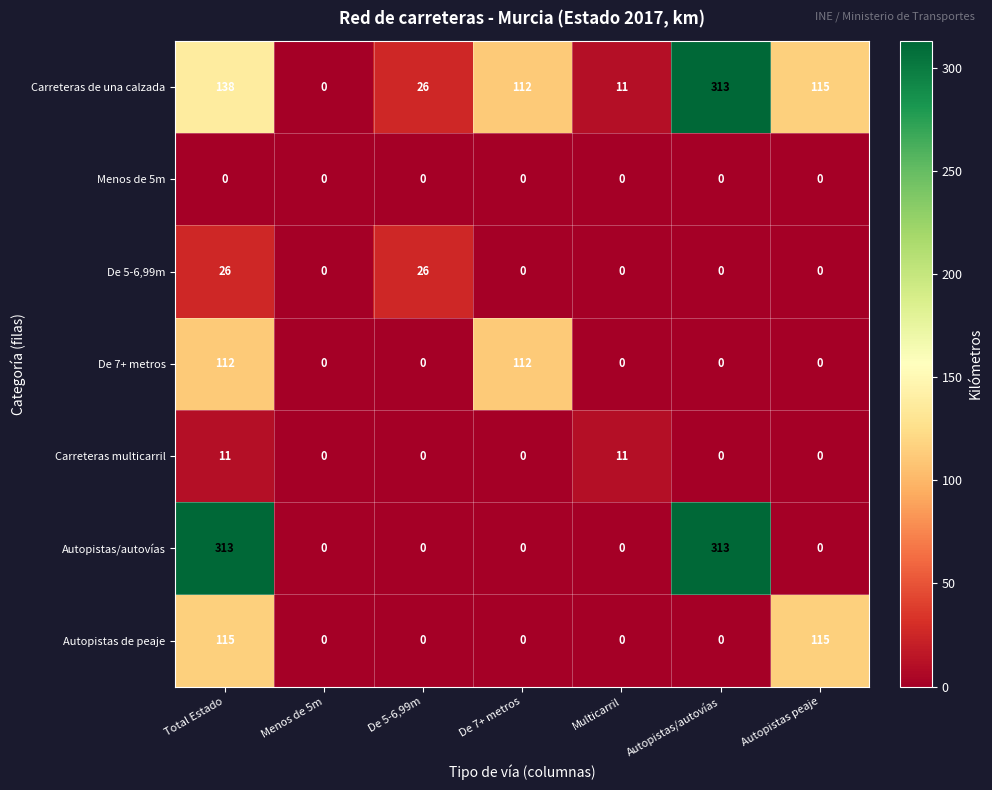

Between Total Estado and Menos de 5m, which series saw the biggest shift?

Autopistas/autovías